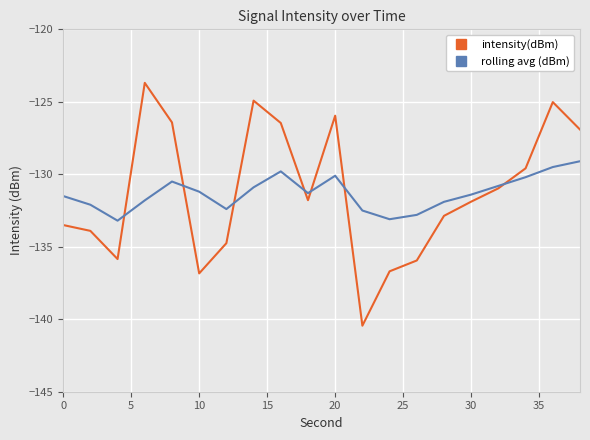

True or false: rolling avg (dBm) and intensity(dBm) cross at least once.

True